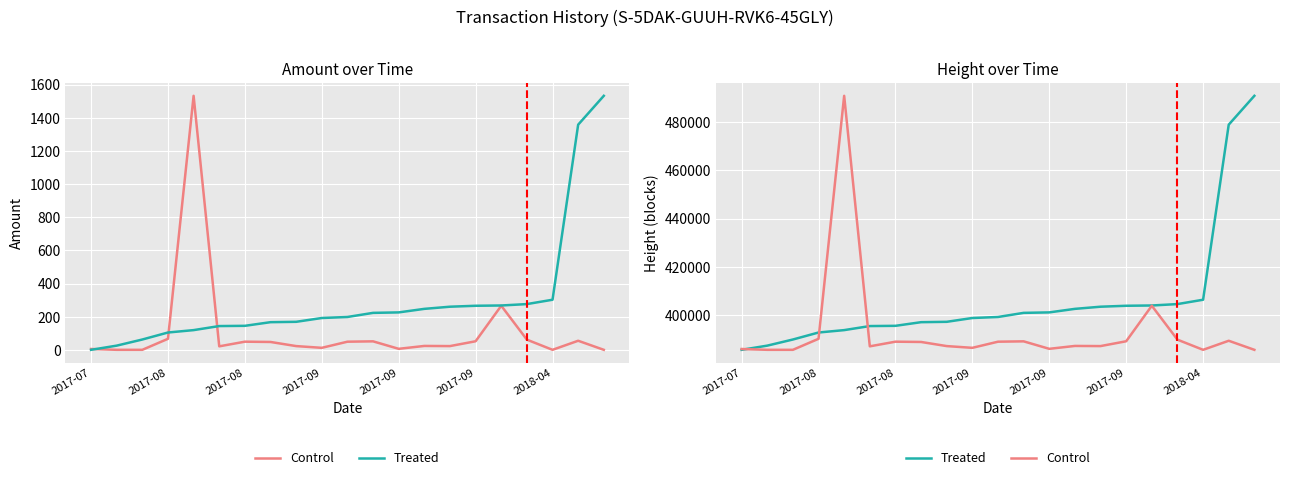

Rank the series by their maximum value, from lowest to highest.

Control, Treated